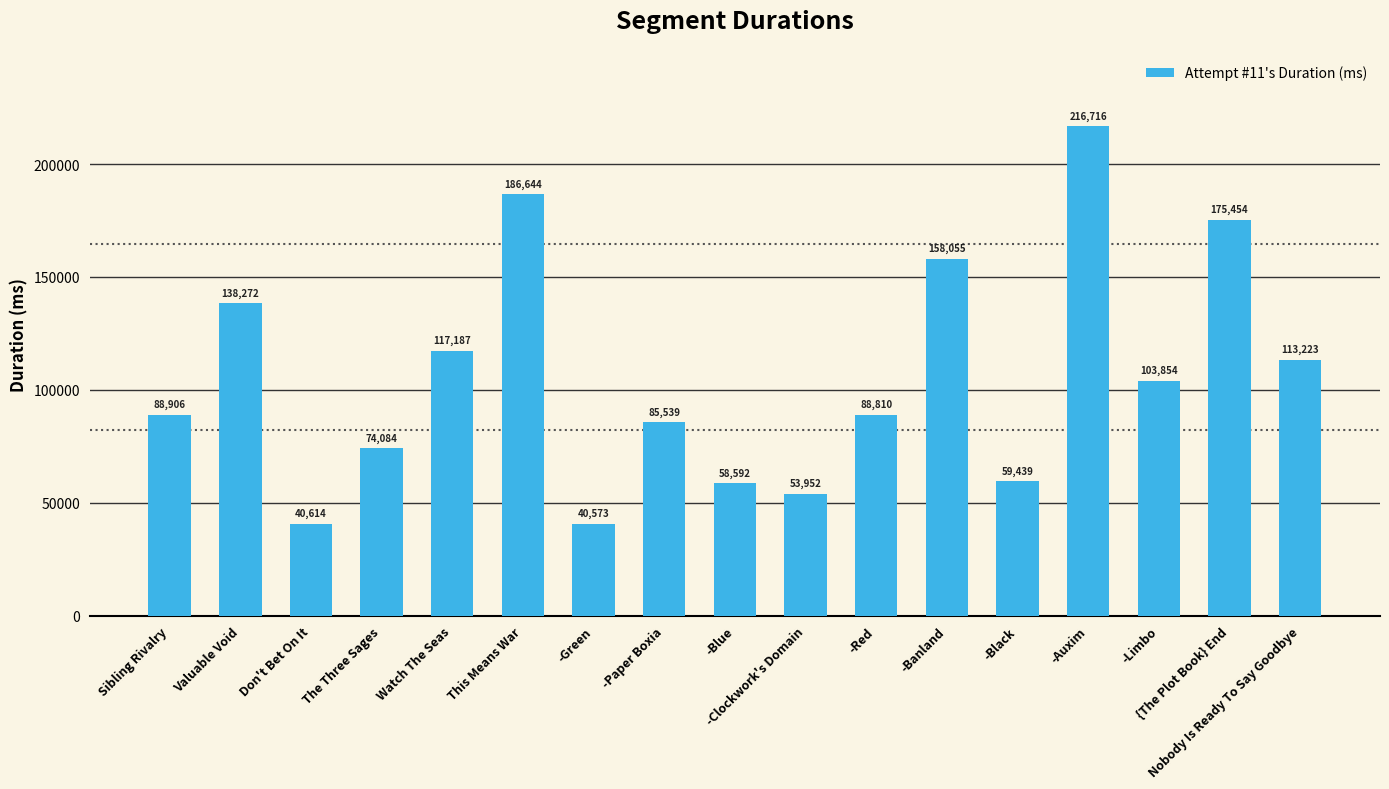

What is the difference between the second highest and second lowest values?

146030